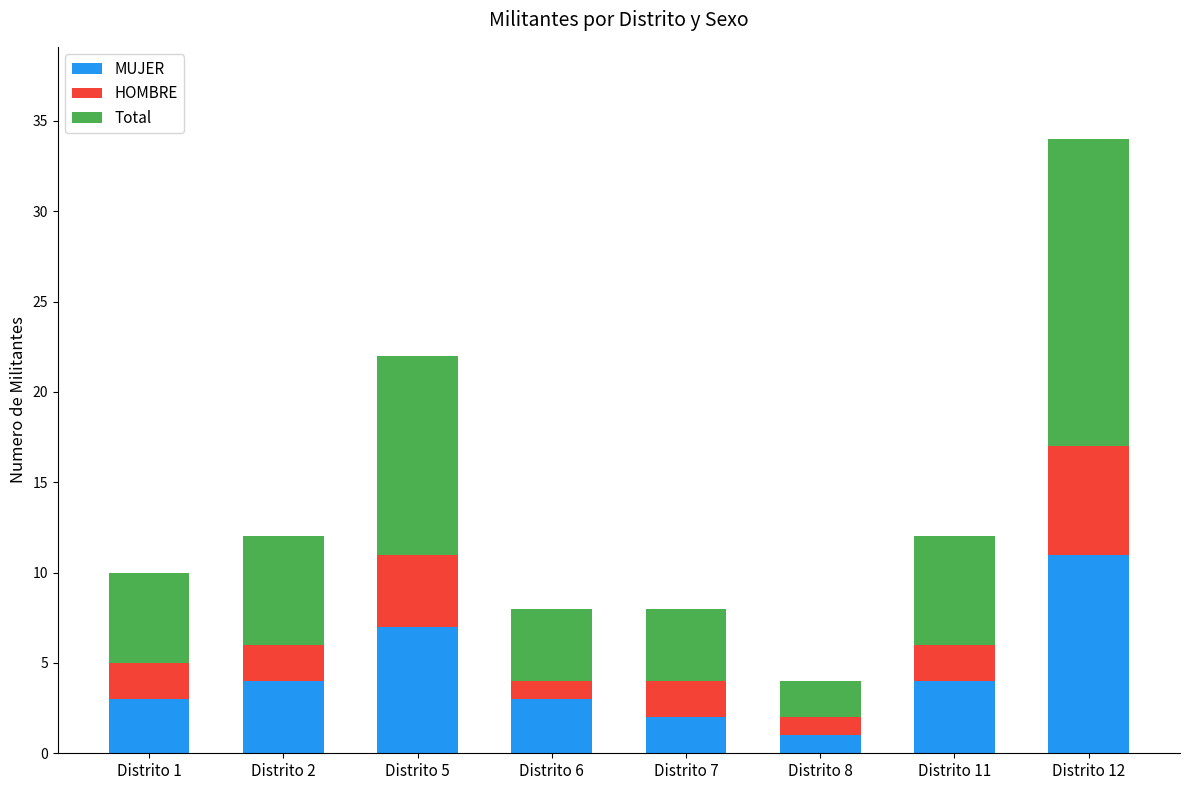

What is the highest value of the MUJER series?

11